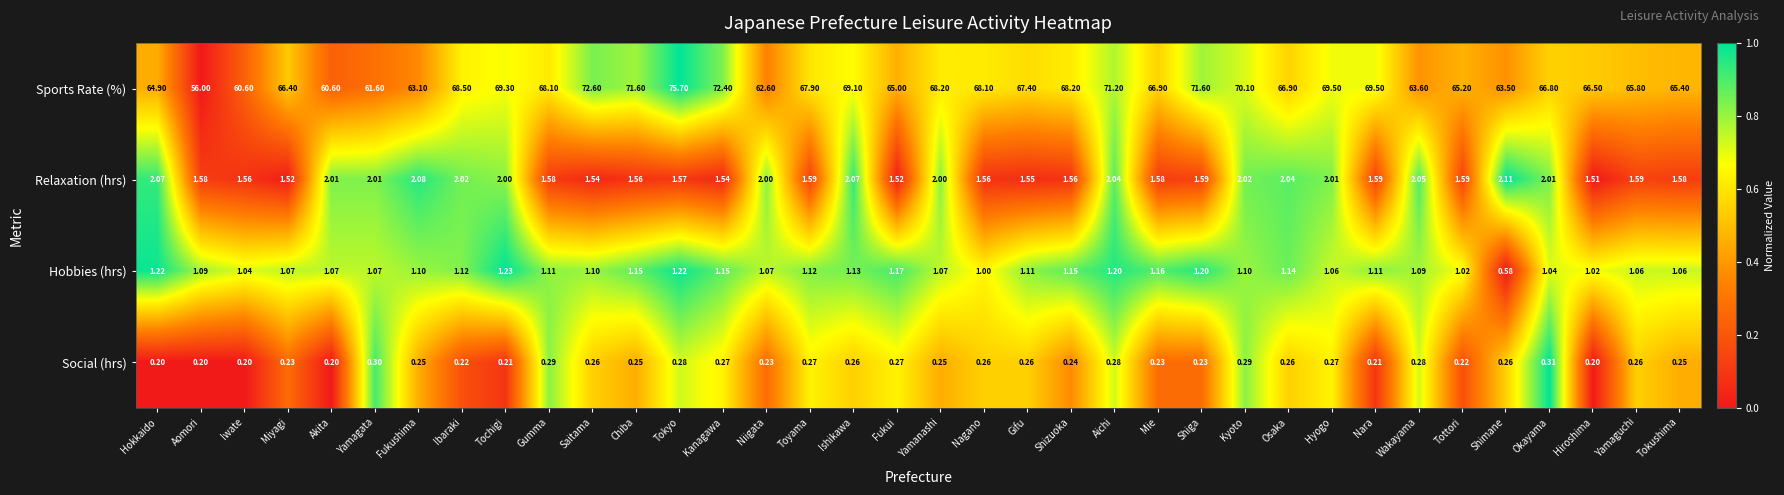

At which label is Sports Rate (%) closest to 65?

Fukui